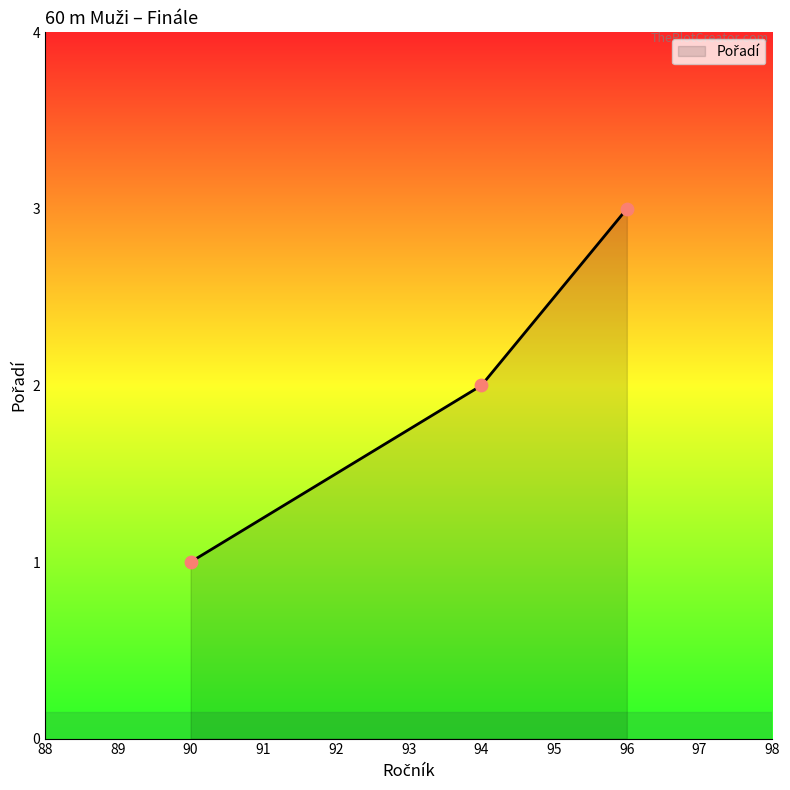

What is the ratio of the value at 96 to the value at 94?

1.5